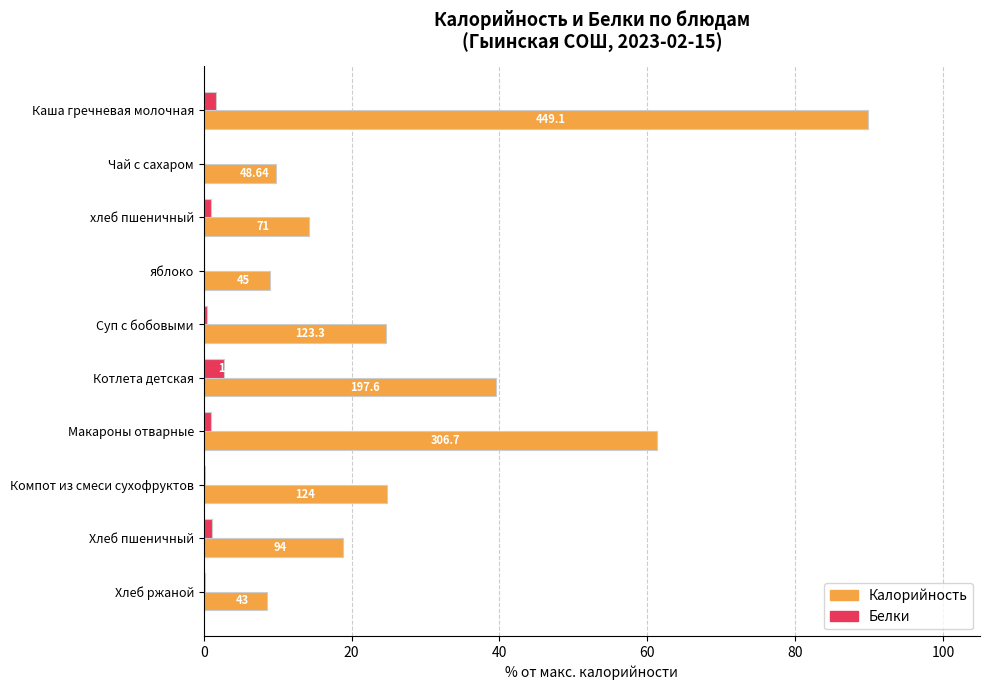

What are all the series names shown in the legend?

Калорийность, Белки